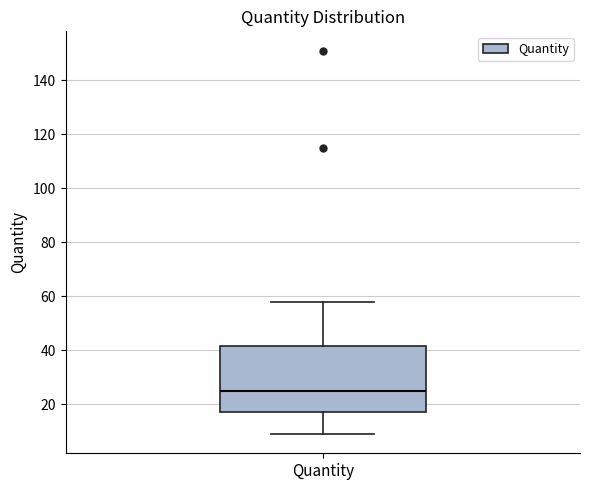

Read this box plot against the y-axis: the position of the median line, the range covered by the box, and the ends of both whiskers. The values are not printed on the chart, so give them approximately, as read against the axis.

median 26, box 18 to 42, whiskers 10 to 58